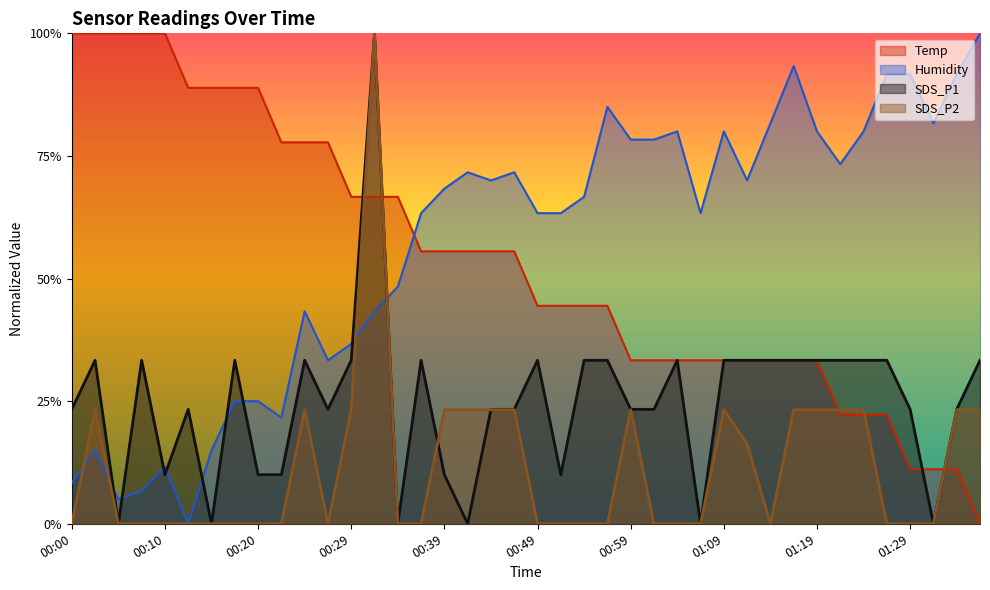

At 00:44, list the series in order from smallest to largest.

SDS_P2, SDS_P1